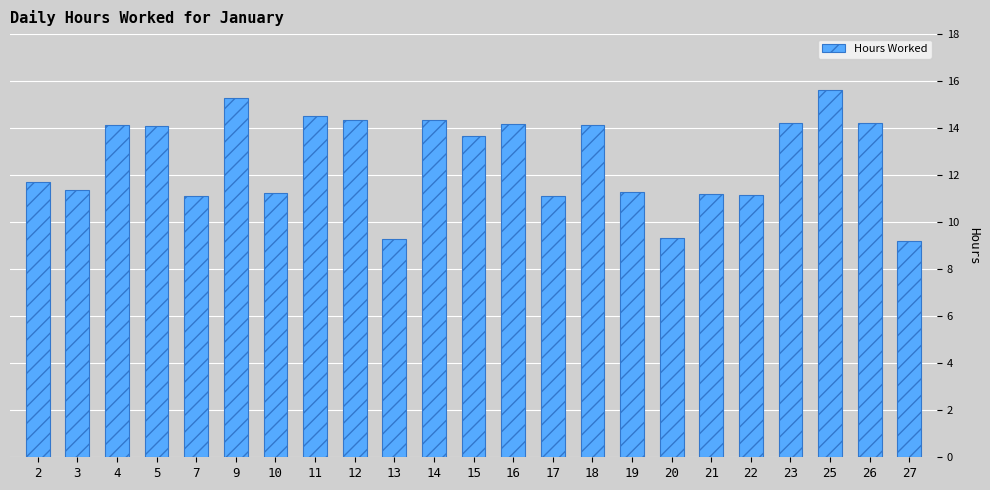

What is the change in value from 3 to 16?

+2.8